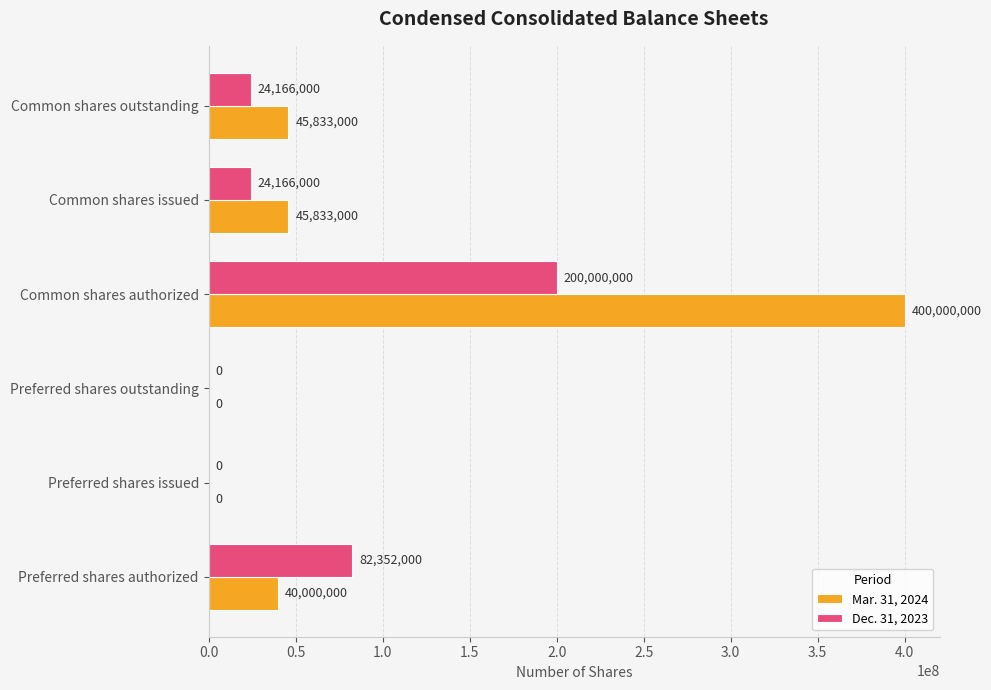

What is the sum of the Mar. 31, 2024 values at Common shares issued and Preferred shares outstanding?

45833000